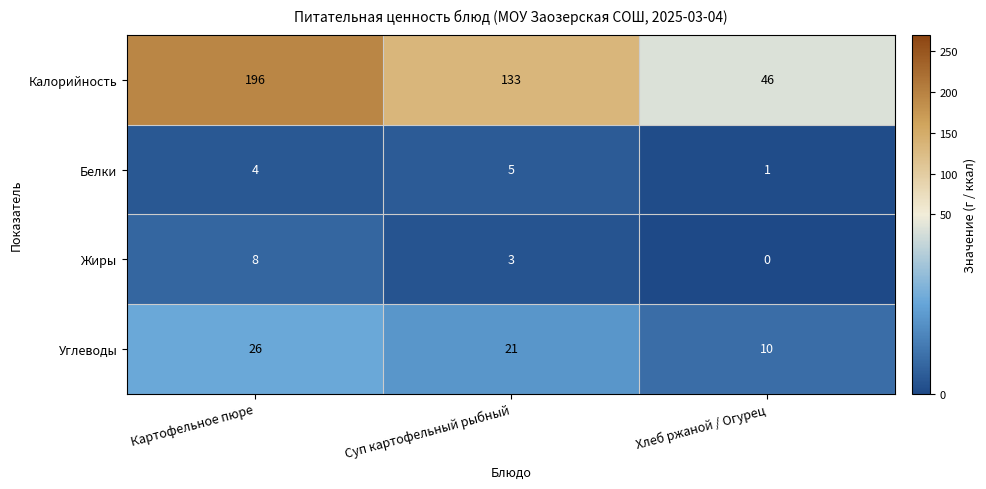

Between Картофельное пюре and Хлеб ржаной / Огурец, which series saw the biggest shift?

Калорийность